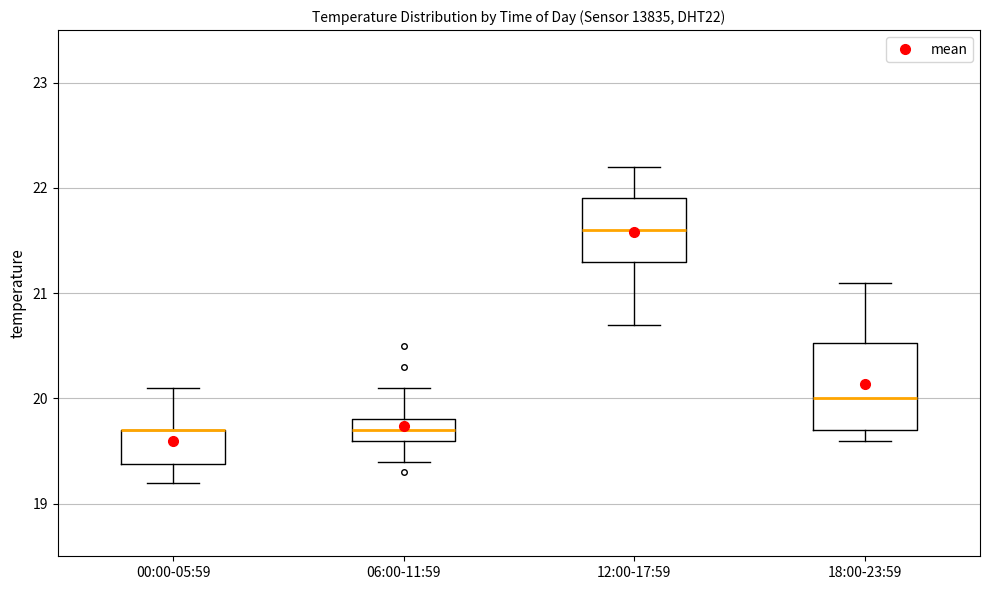

Reading left to right, read every box against the y-axis: the position of its median line, the range the box covers, and the ends of its whiskers. The values are not printed on the chart, so give them approximately, as read against the axis.

00:00-05:59: median 19.7 (drawn on the box's upper edge), box 19.4 to 19.7, whiskers 19.2 to 20.1
06:00-11:59: median 19.7, box 19.6 to 19.8, whiskers 19.4 to 20.1
12:00-17:59: median 21.6, box 21.3 to 21.9, whiskers 20.7 to 22.2
18:00-23:59: median 20.0, box 19.7 to 20.5, whiskers 19.6 to 21.1